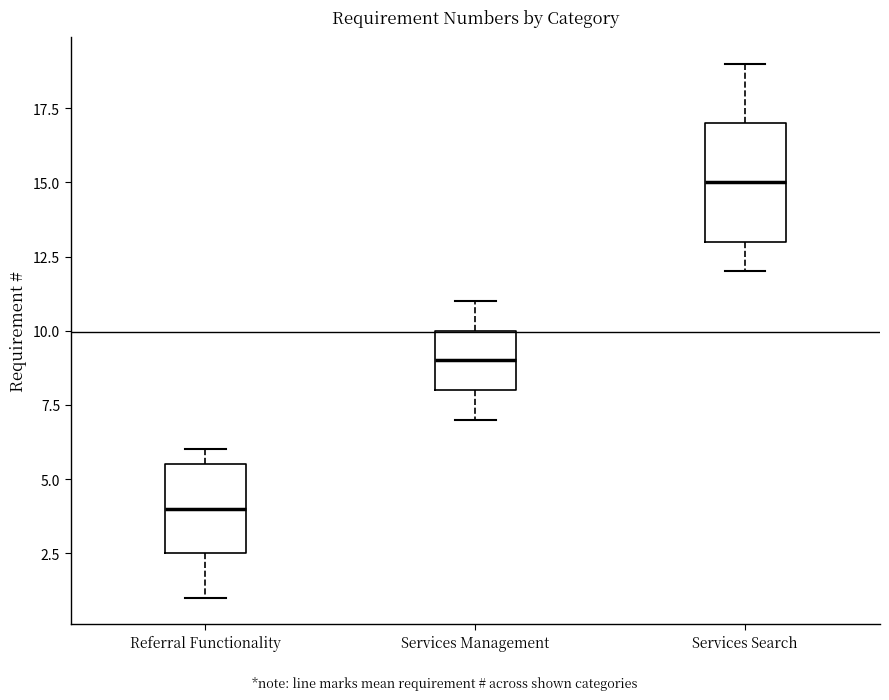

Comparing the boxes themselves (not the whiskers), which one is the tallest?

Services Search